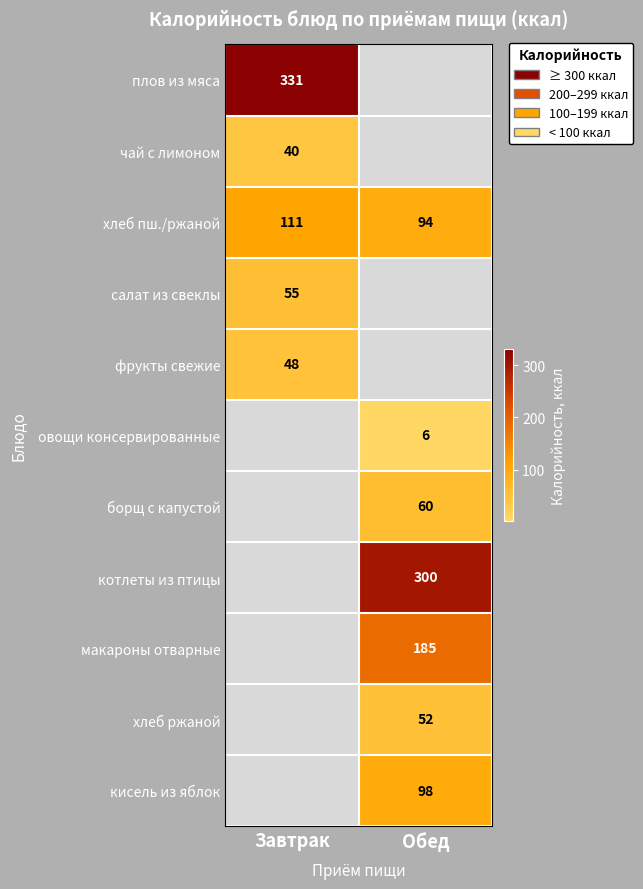

True or false: борщ с капустой has a value of 60 at Обед.

True